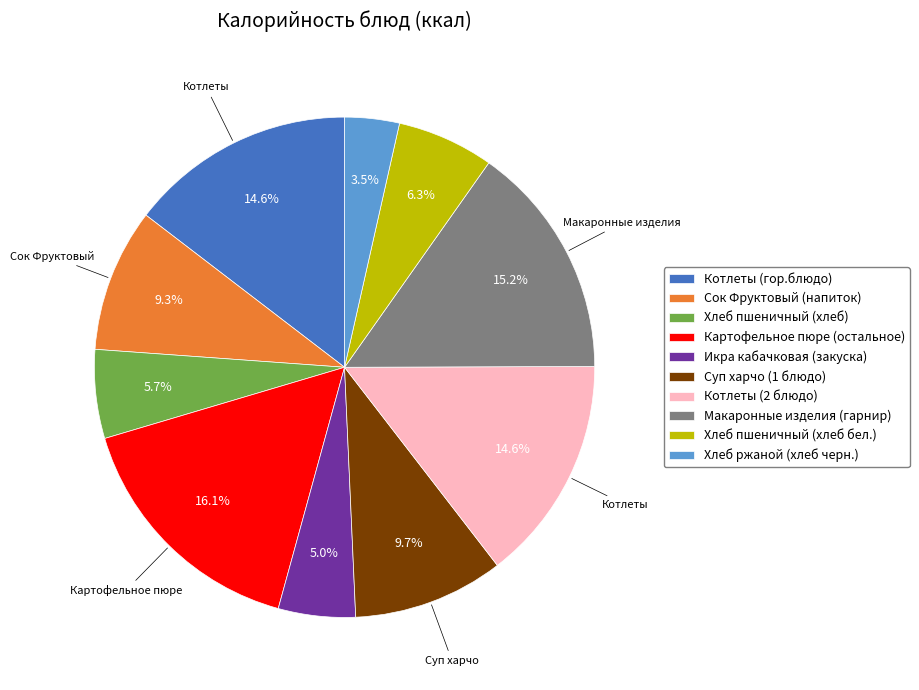

Does any single category account for the majority?

No